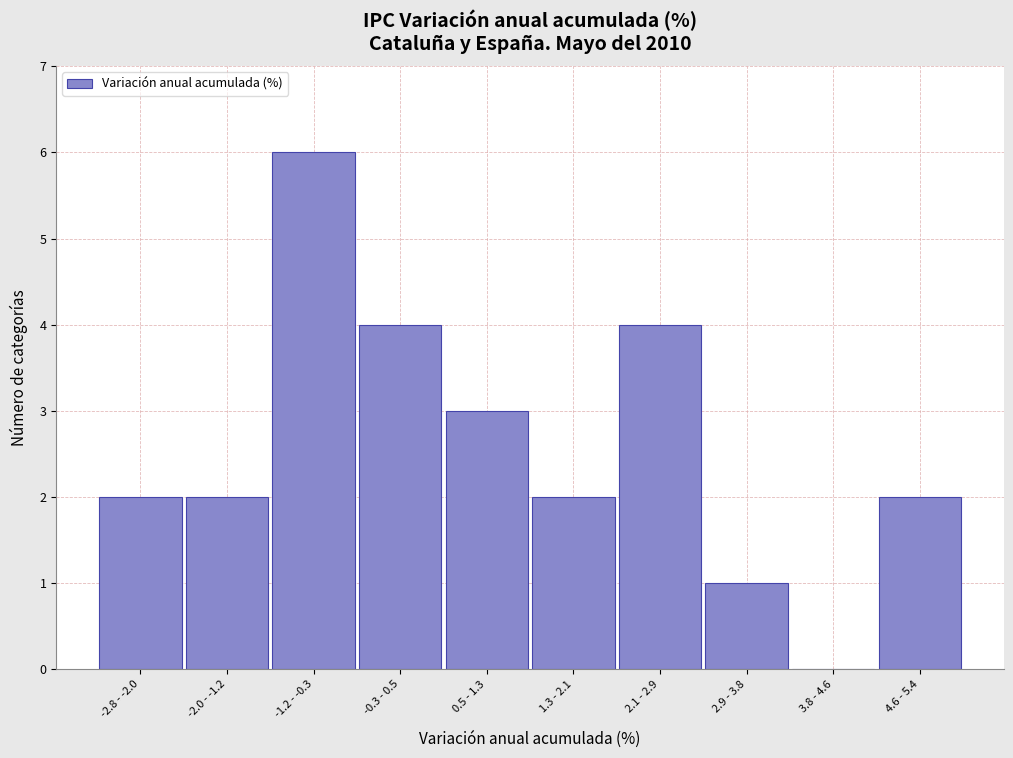

Reading left to right, extract all data points from this chart.

-2.8 - -2.0=2	-2.0 - -1.2=2	-1.2 - -0.3=6	-0.3 - 0.5=4	0.5 - 1.3=3	1.3 - 2.1=2	2.1 - 2.9=4	2.9 - 3.8=1	3.8 - 4.6=0	4.6 - 5.4=2